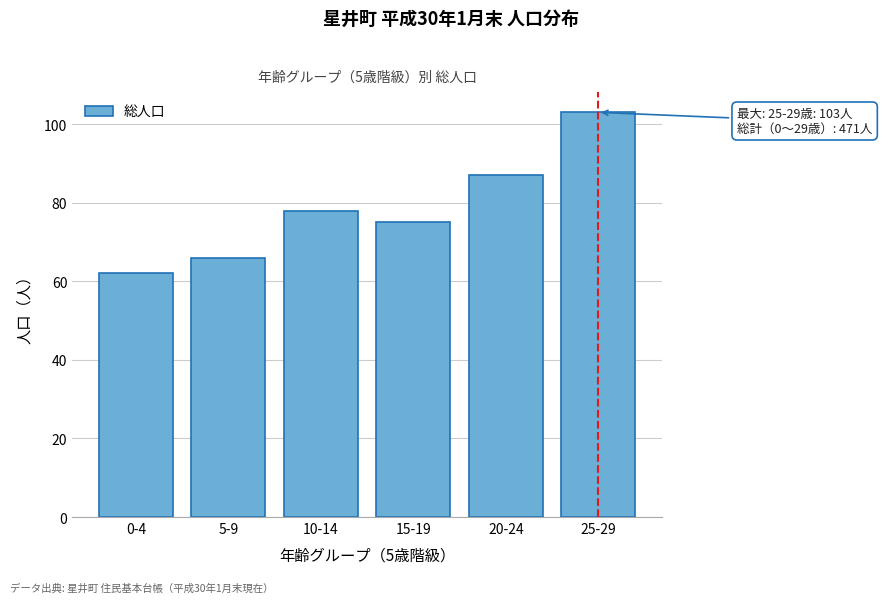

Reading left to right, what are all the values shown in this chart?

62	66	78	75	87	103